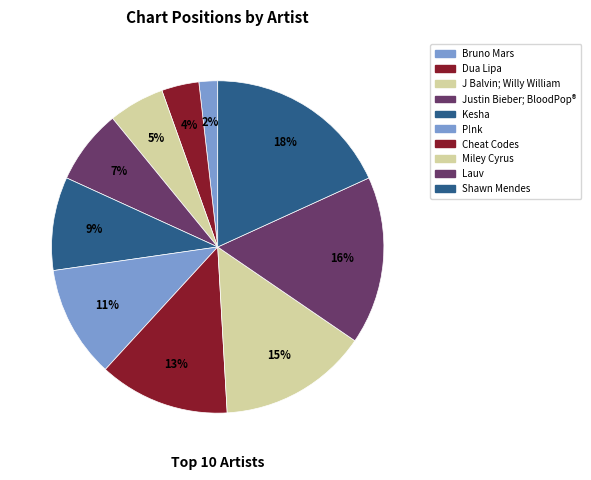

How many segments does this pie chart have?

10